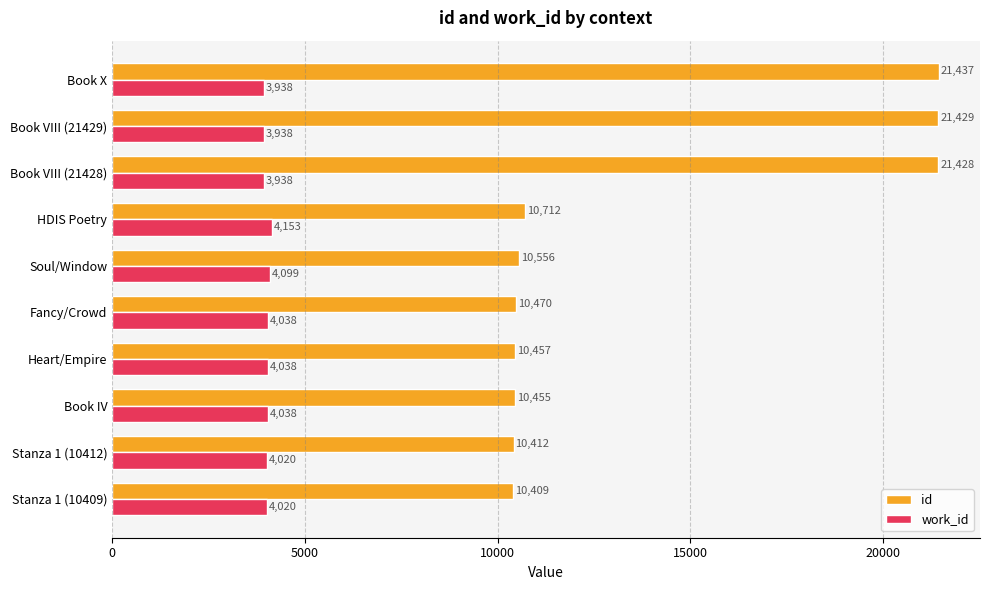

What is the difference between the maximum and minimum values in the id series?

11028